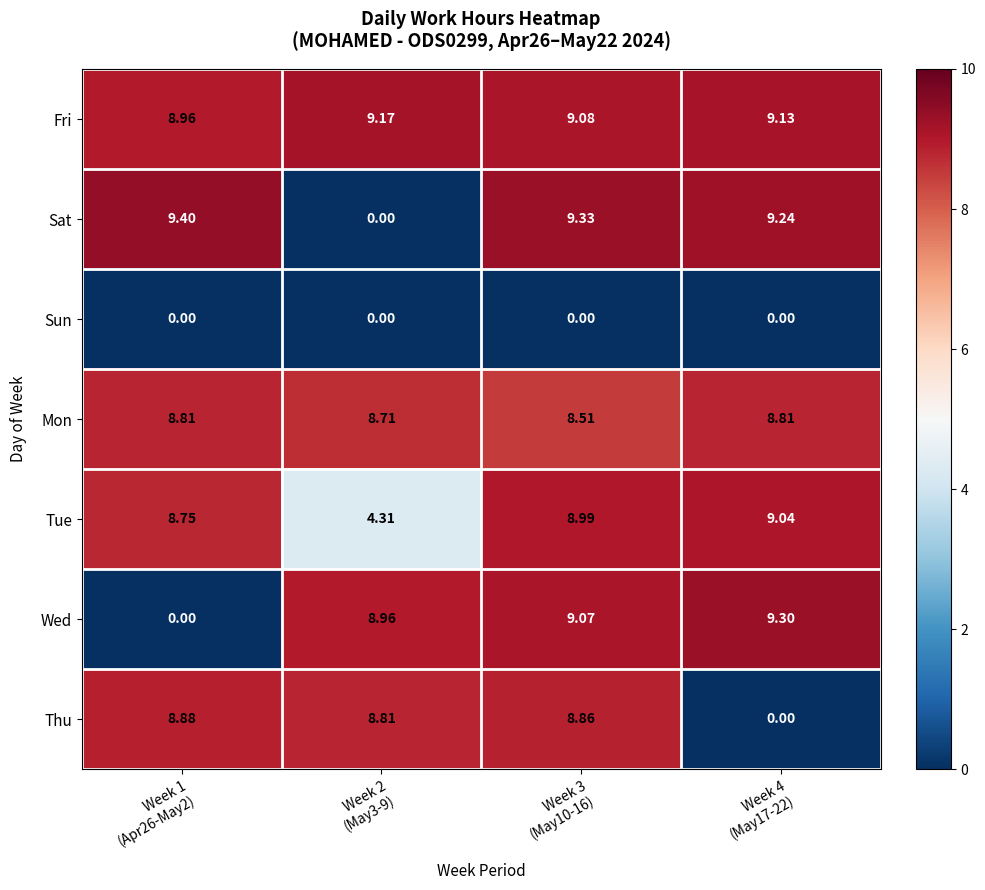

List the series in order of their peak value, highest first.

Sat, Wed, Fri, Tue, Thu, Mon, Sun